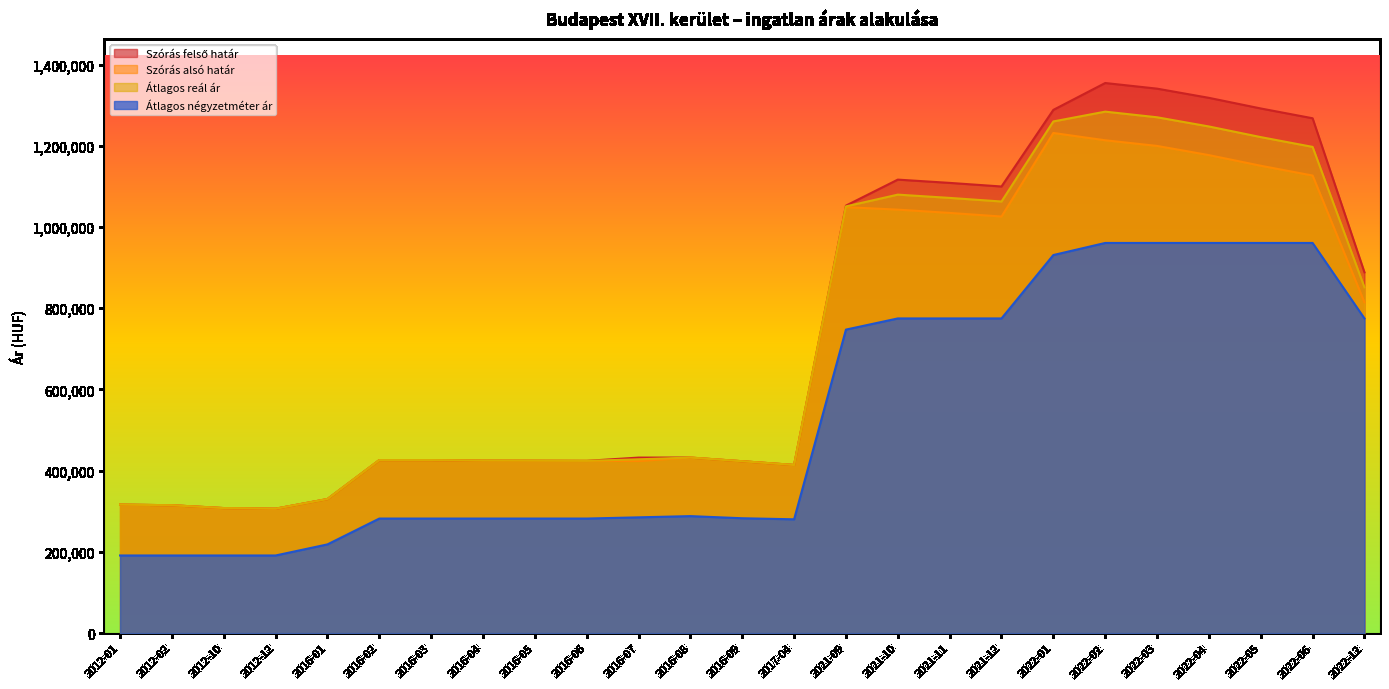

How many interior local valleys does the Átlagos reál ár series have?

4